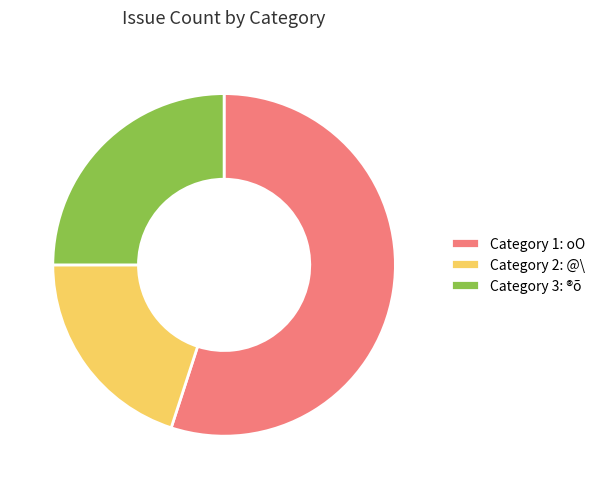

Is it true that Category 3: ®õ is 25% of the pie?

True